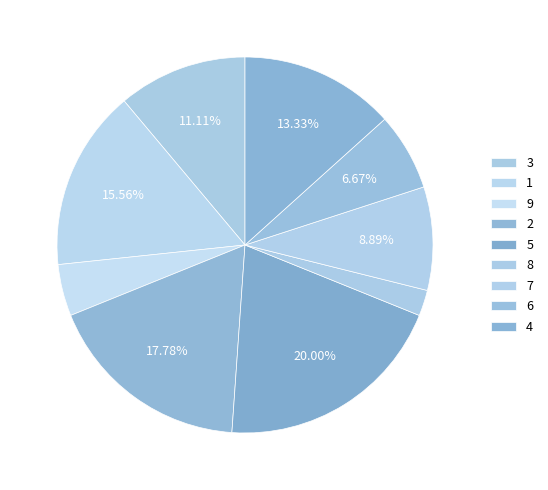

How many segments does this pie chart have?

9